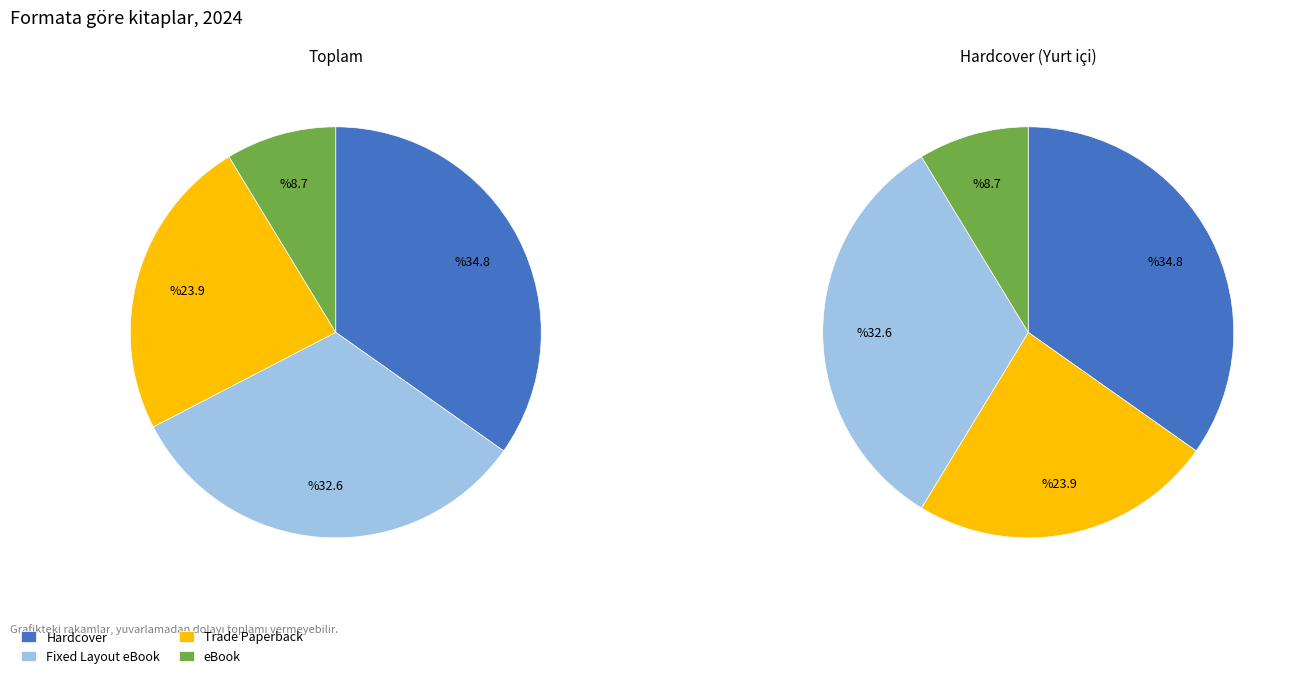

What percentage is the Hardcover slice, to the nearest percent?

35%